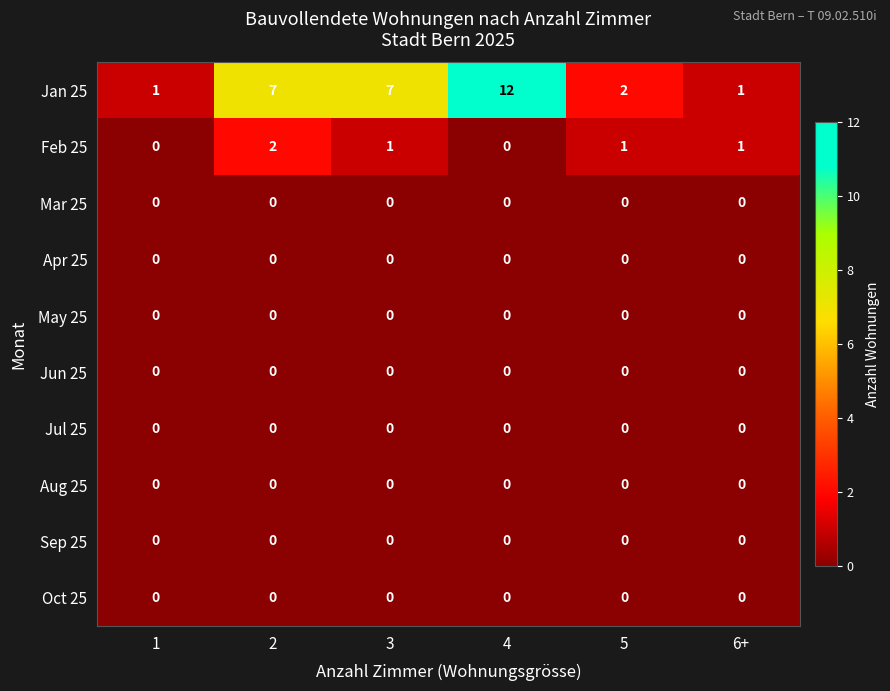

Is the value of Feb 25 at 3 greater than the value of Jun 25 at 1?

Yes